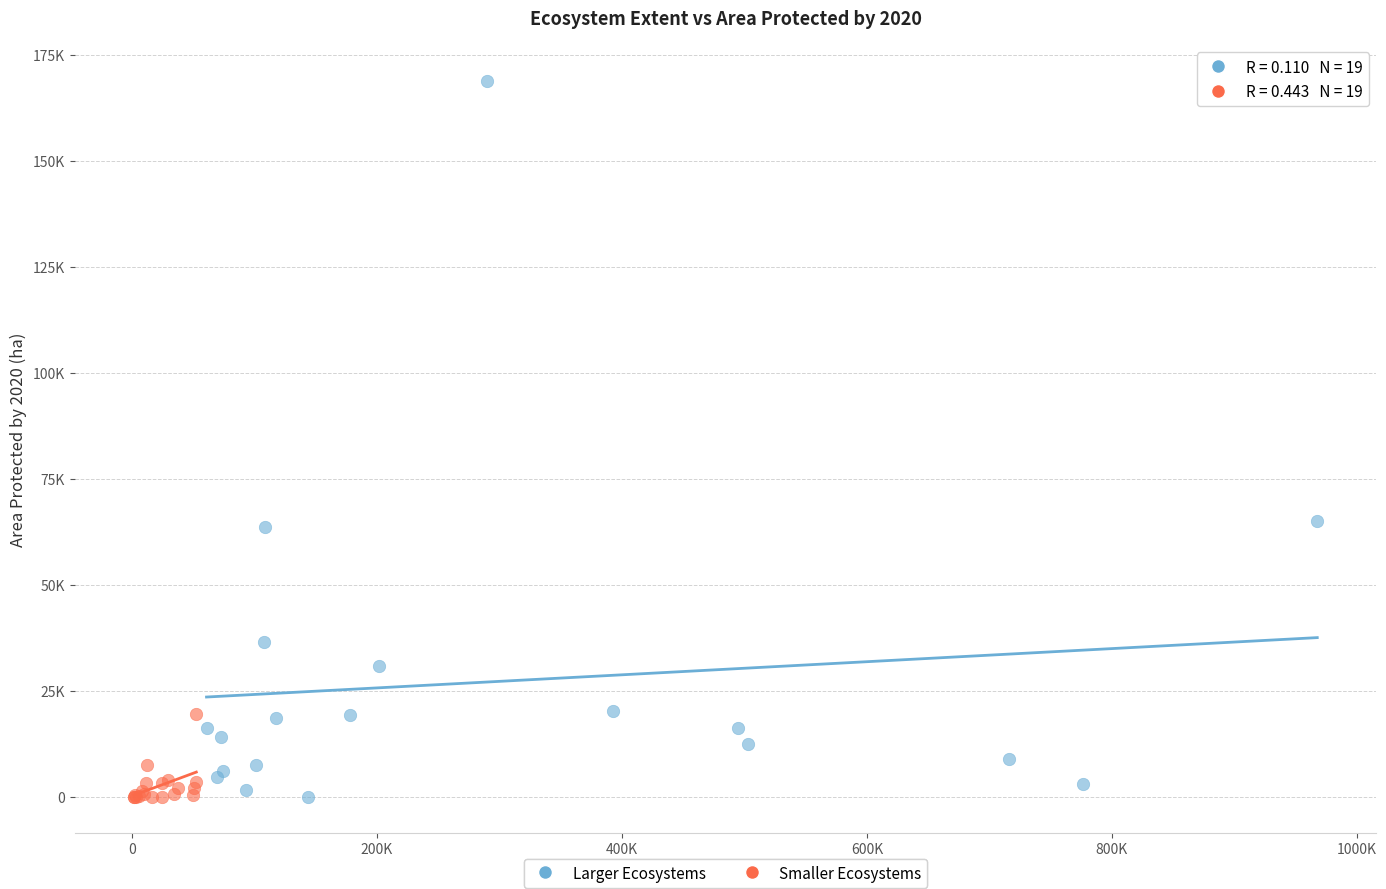

Which series has the largest Y range (max minus min)?

Larger Ecosystems